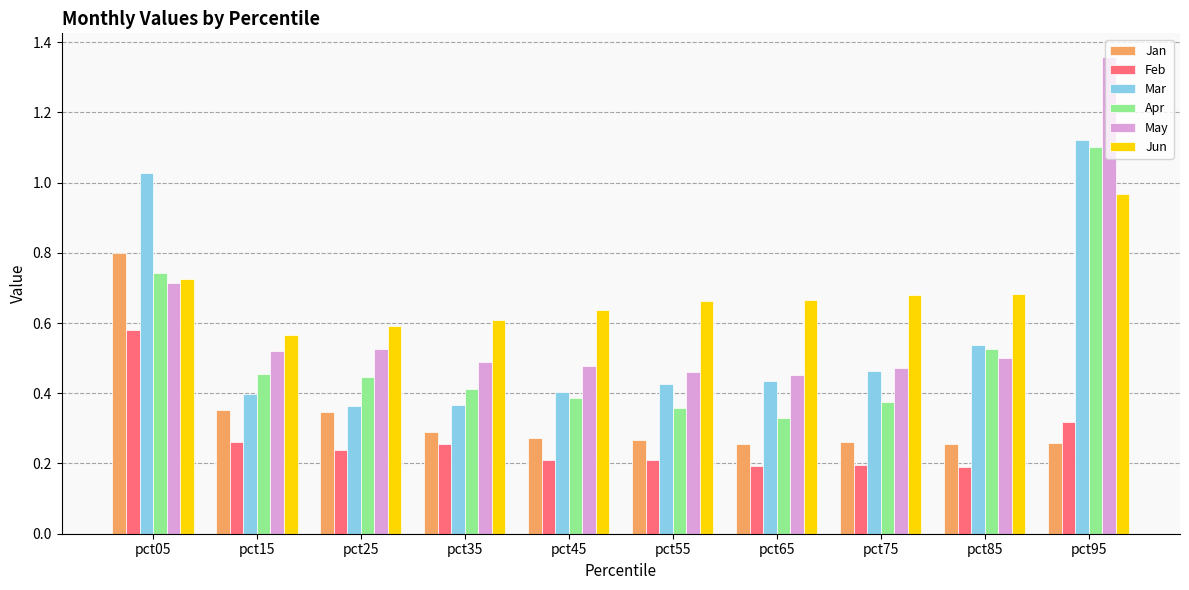

Which series has the largest total across all categories?

Jun